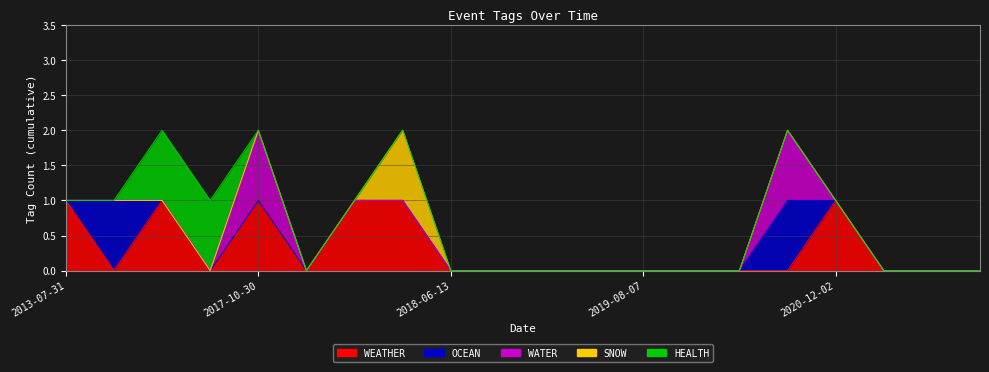

At which label does WATER reach its minimum?

2013-07-31